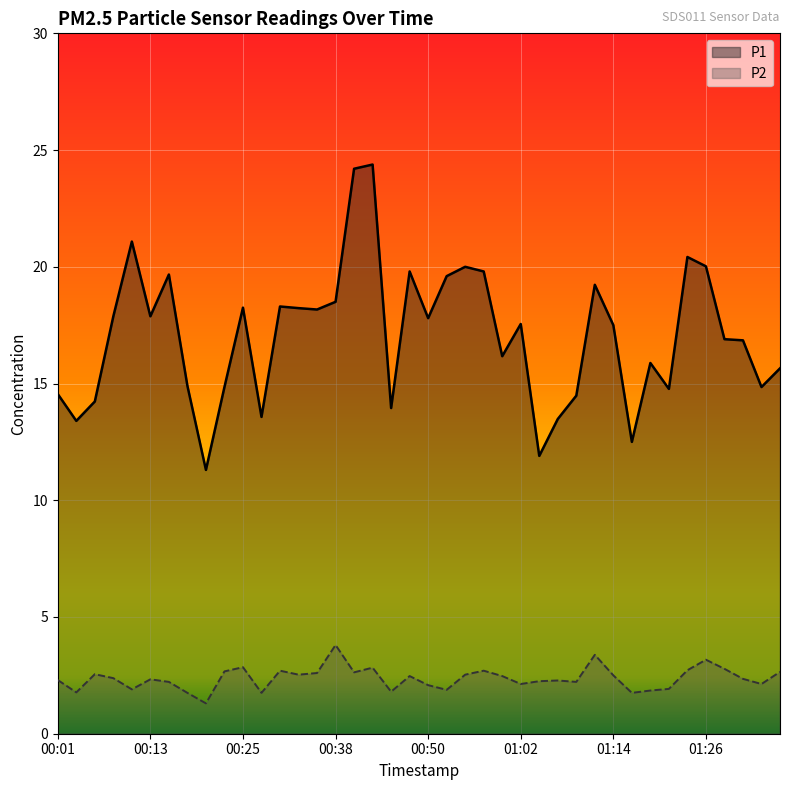

Is it true that P2 equals 2.5 at 00:59?

True